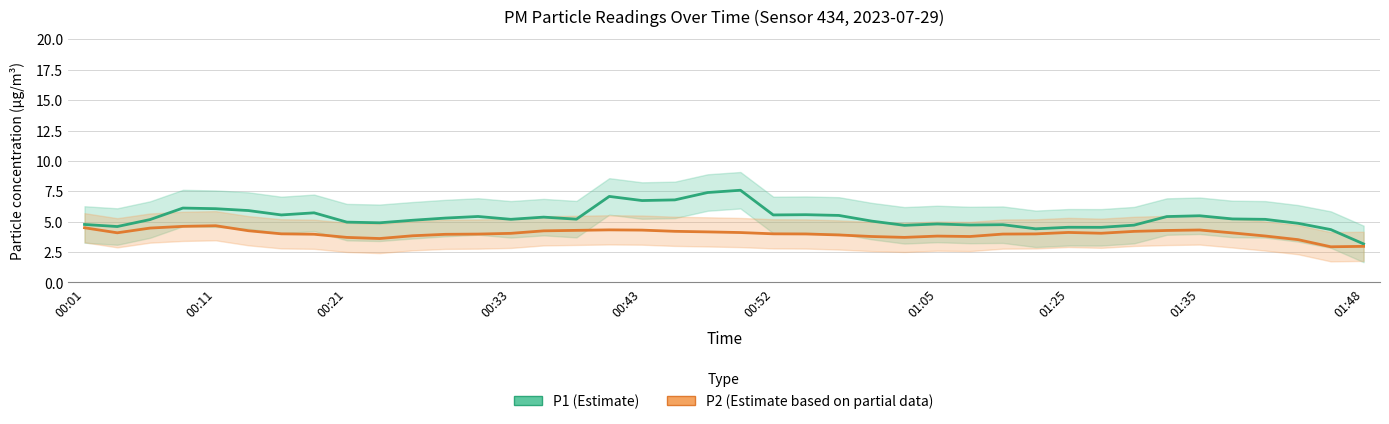

List the series in order of their peak value, lowest first.

P2 (Estimate based on partial data), P1 (Estimate)